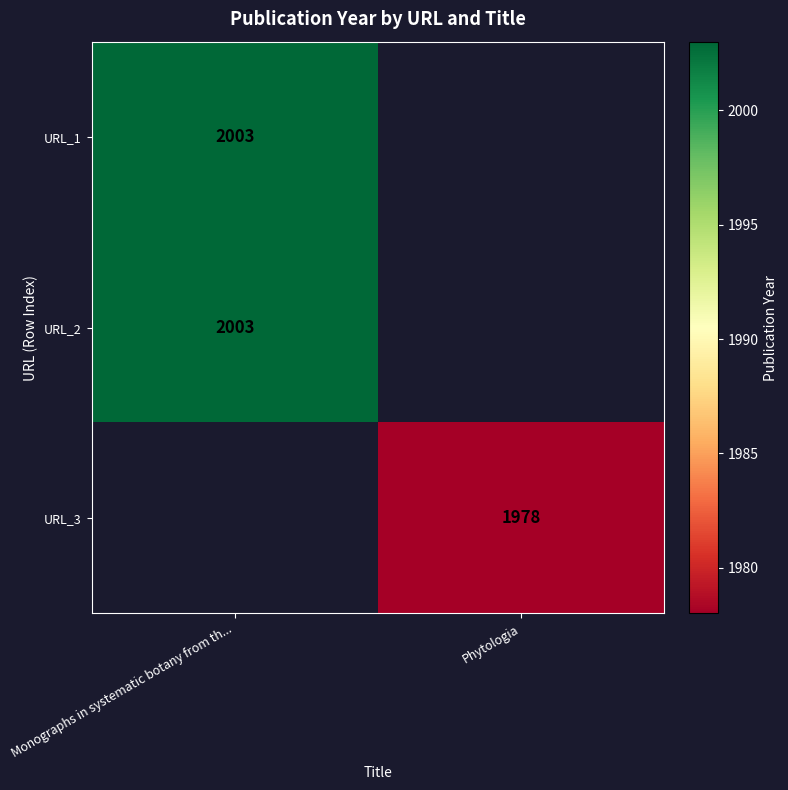

Is it true that URL_1 equals 2003 at Monographs in systematic botany from th...?

True